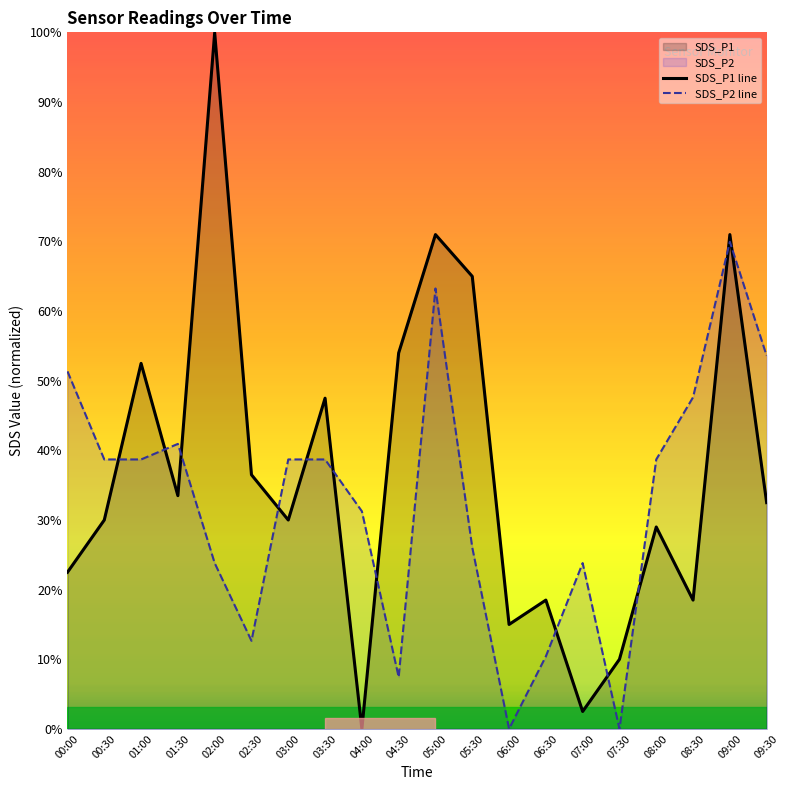

At 06:00, list the series in order from largest to smallest.

SDS_P1 line, SDS_P2 line